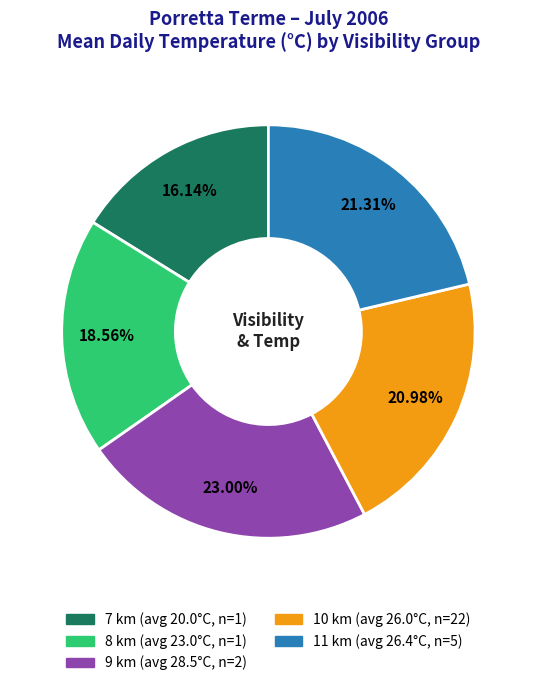

Is there a majority slice in this chart?

No